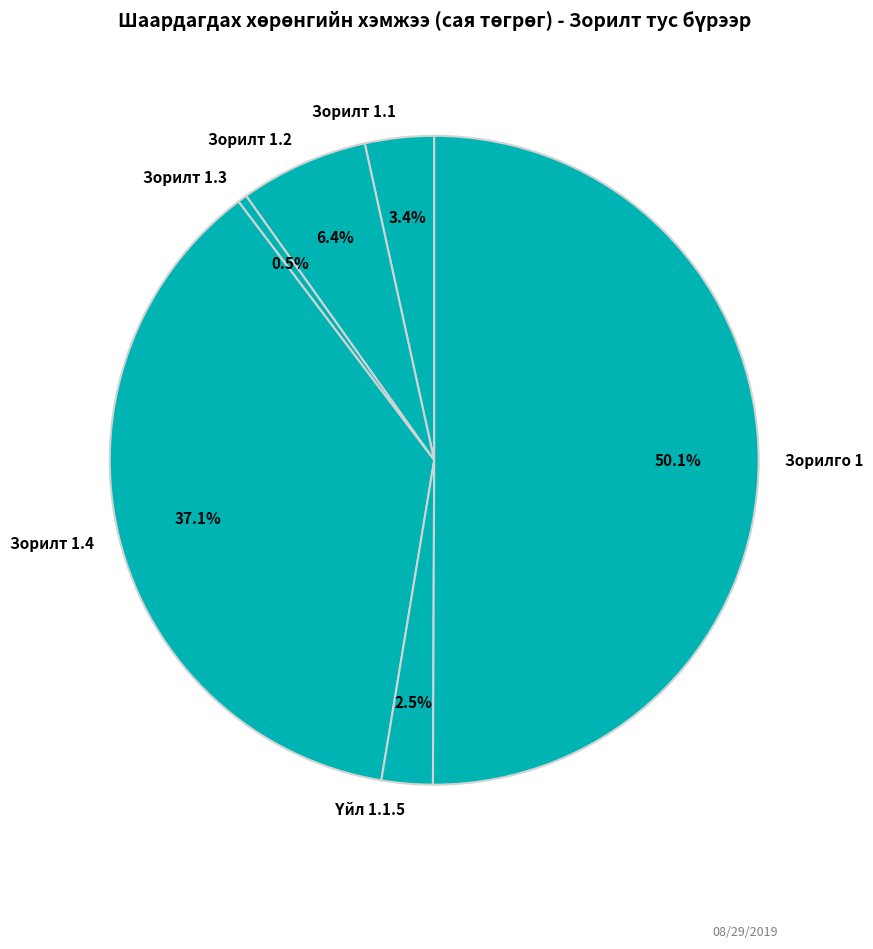

How much of the chart is everything except Зорилт 1.4?

62.9%